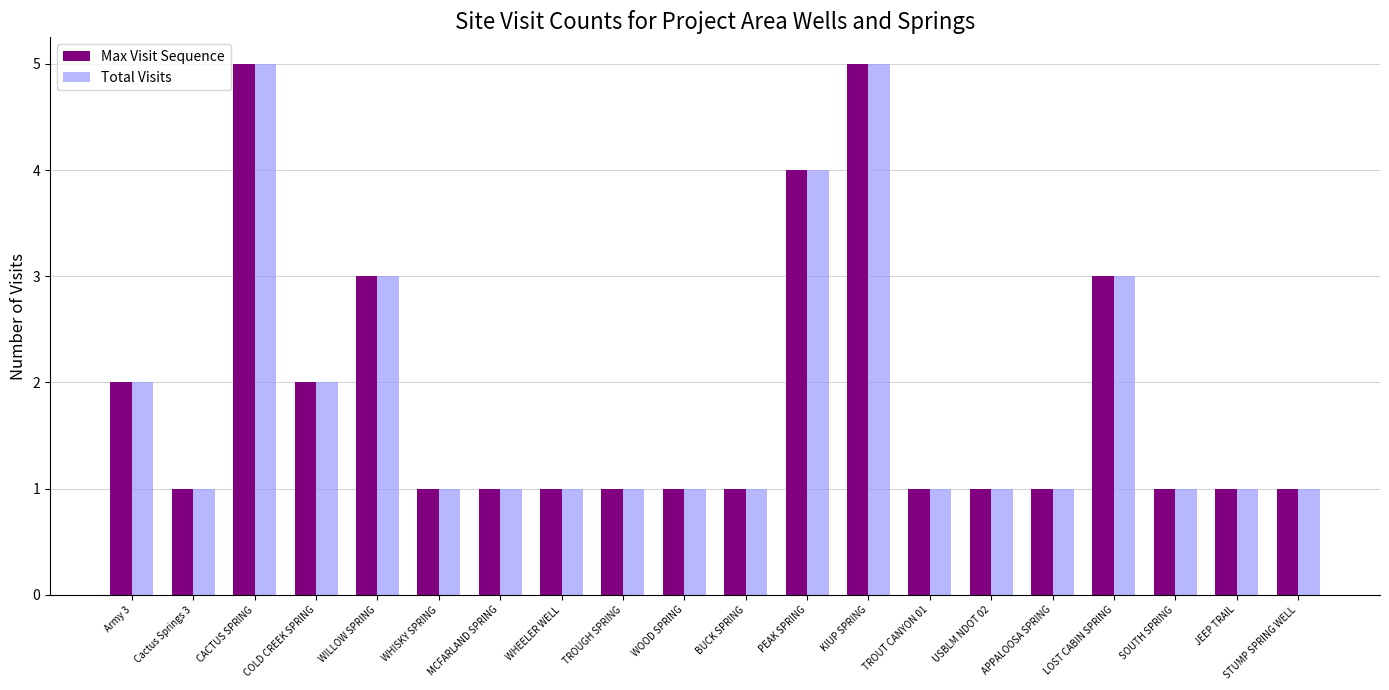

What is the difference between the maximum and minimum values in the Total Visits series?

4